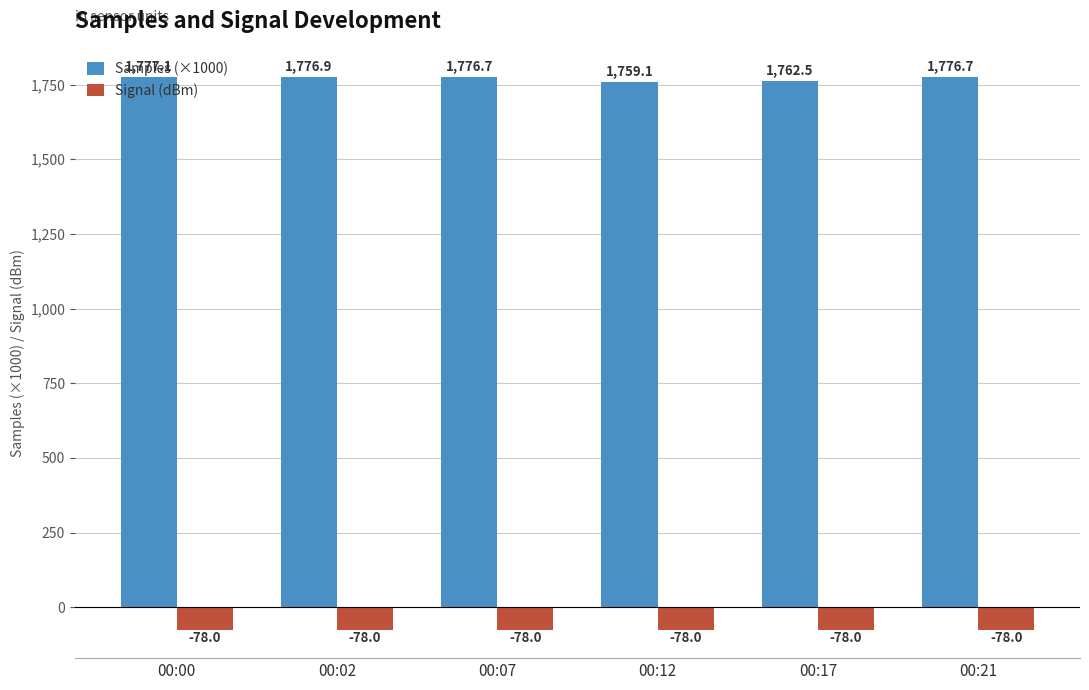

How many series are shown in this chart?

2